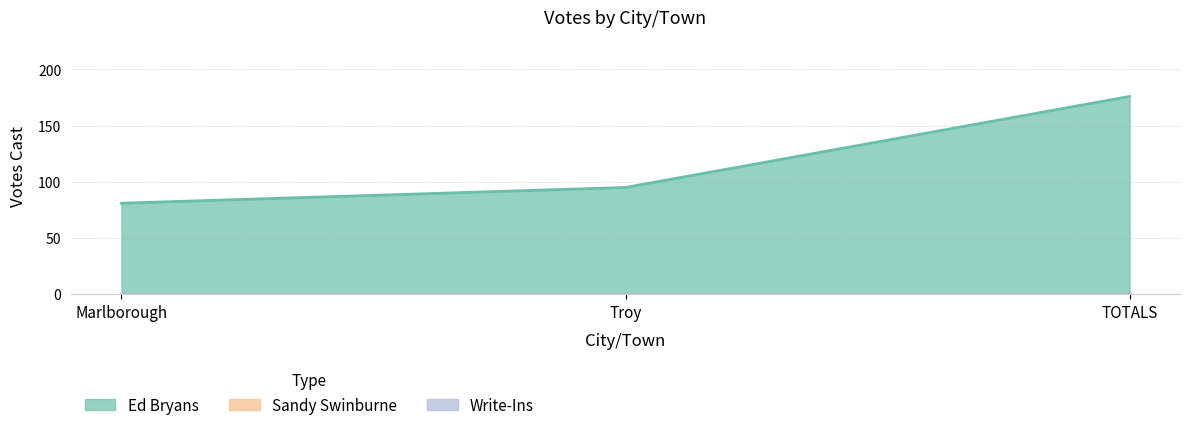

At which label is Write-Ins closest to 0?

Marlborough